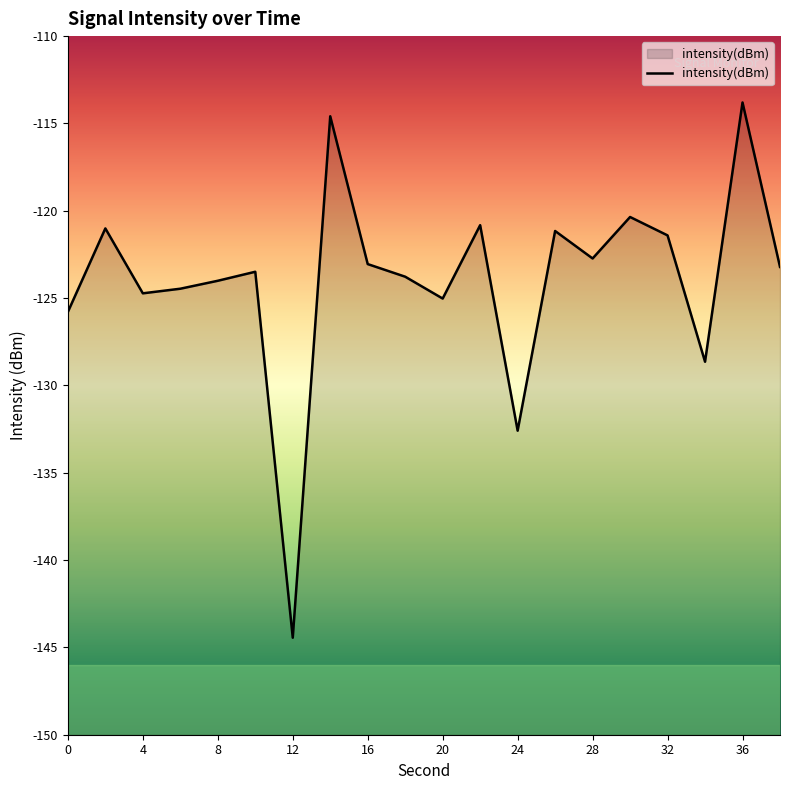

Which label corresponds to the smallest value in the chart?

12